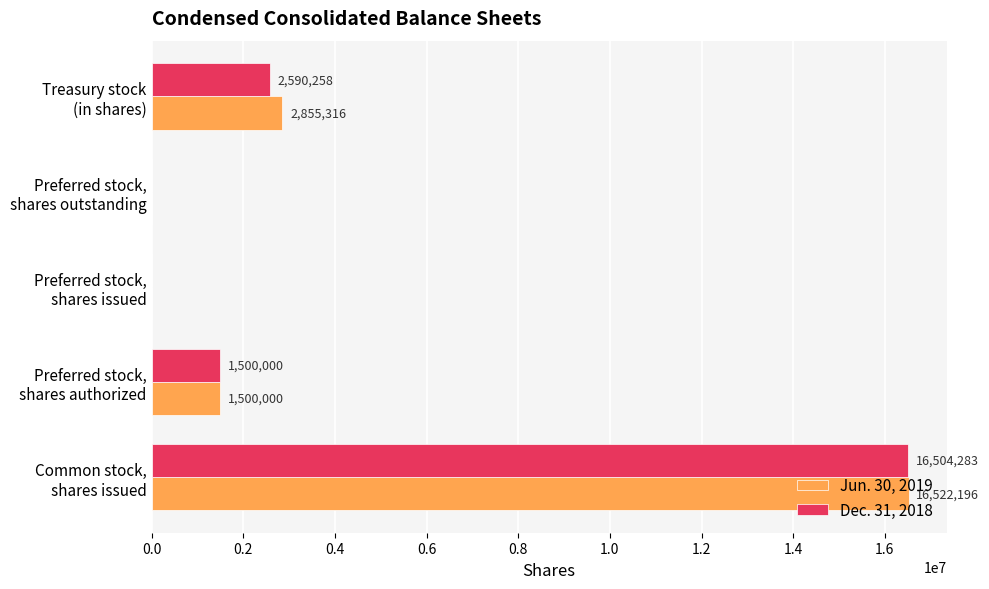

What is the sum of all Dec. 31, 2018 values?

20594541